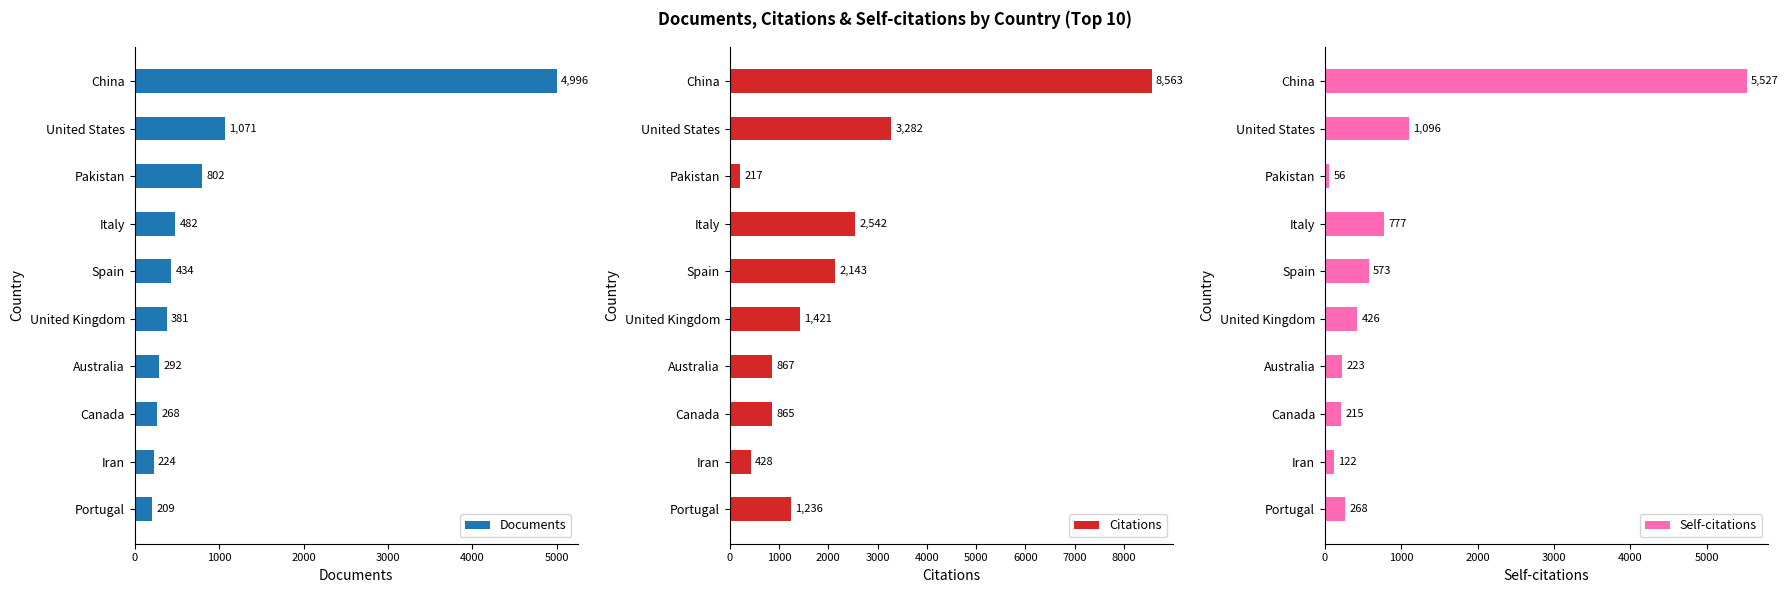

Reading left to right, extract all data points from this chart.

Documents: 4996	1071	802	482	434	381	292	268	224	209
Citations: 8563	3282	217	2542	2143	1421	867	865	428	1236
Self-citations: 5527	1096	56	777	573	426	223	215	122	268